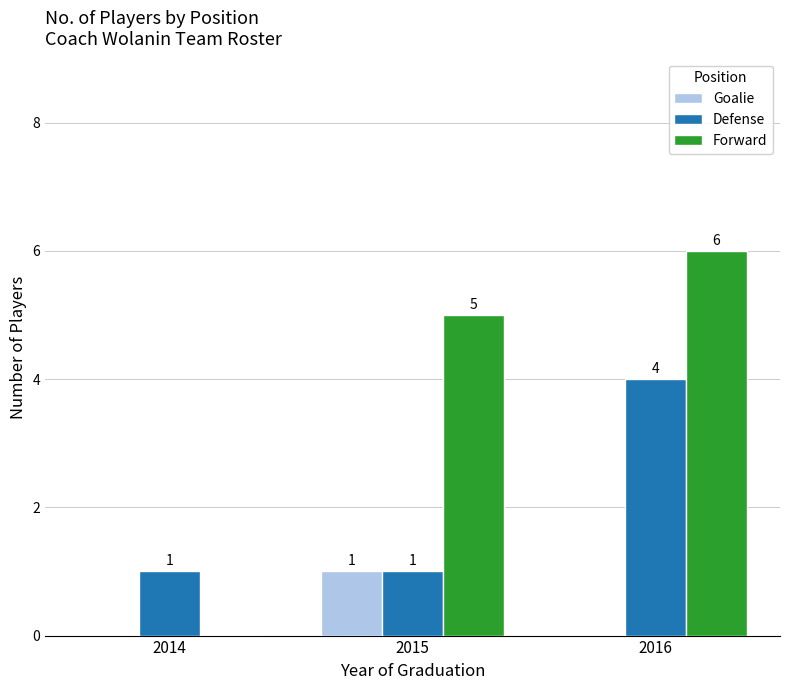

Between 2014 and 2015, which series saw the biggest shift?

Forward